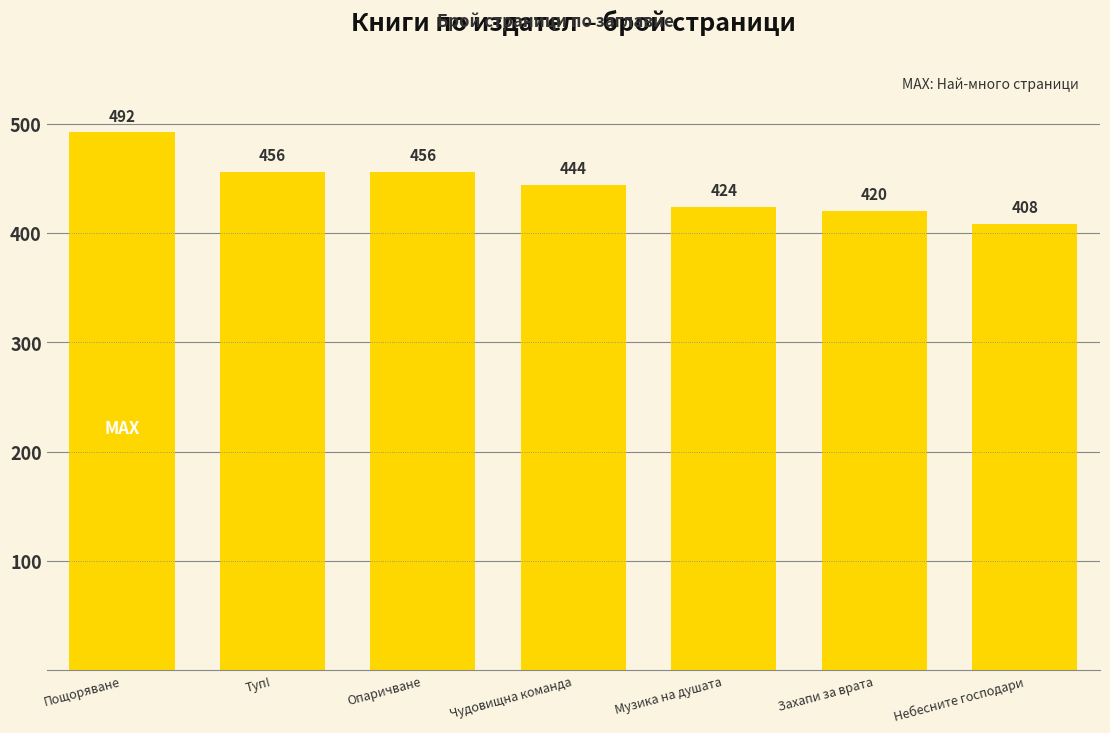

What is the greatest value displayed?

492